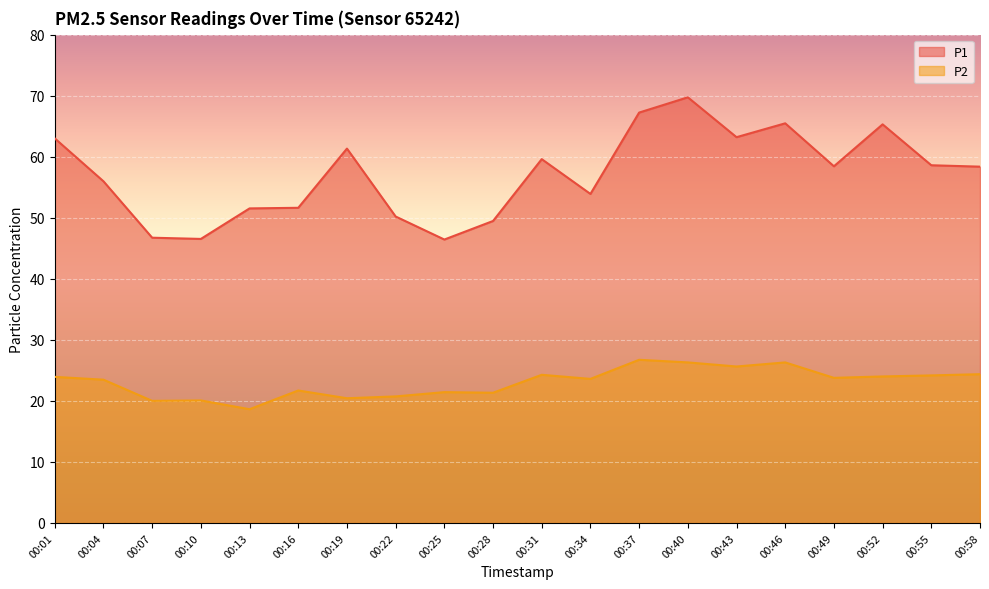

Reading left to right, transcribe all the data shown in this chart.

P1: 63.0	56.0	46.7	46.5	51.5	51.6	61.3	50.2	46.4	49.5	59.6	53.9	67.2	69.7	63.2	65.5	58.4	65.3	58.6	58.4
P2: 23.9	23.5	20.0	20.1	18.6	21.7	20.4	20.7	21.4	21.3	24.3	23.6	26.7	26.3	25.6	26.3	23.8	24.0	24.2	24.4